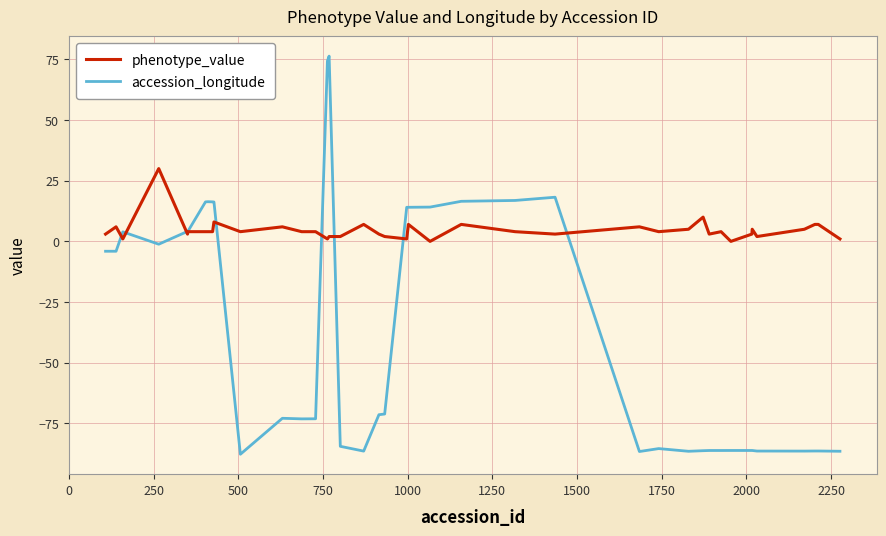

Which series has the widest spread of values?

accession_longitude